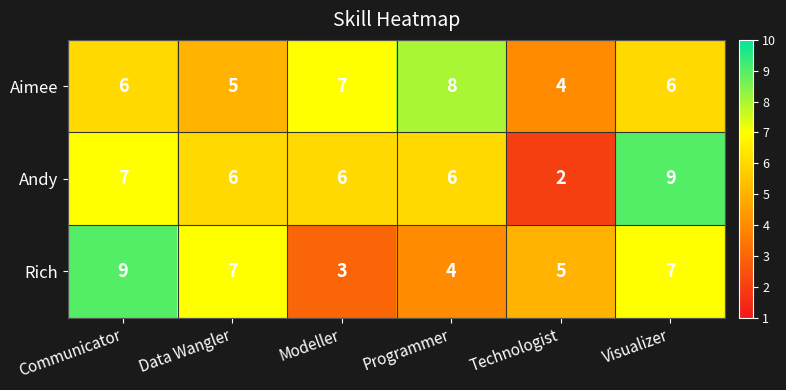

What is the maximum value shown in the chart?

9